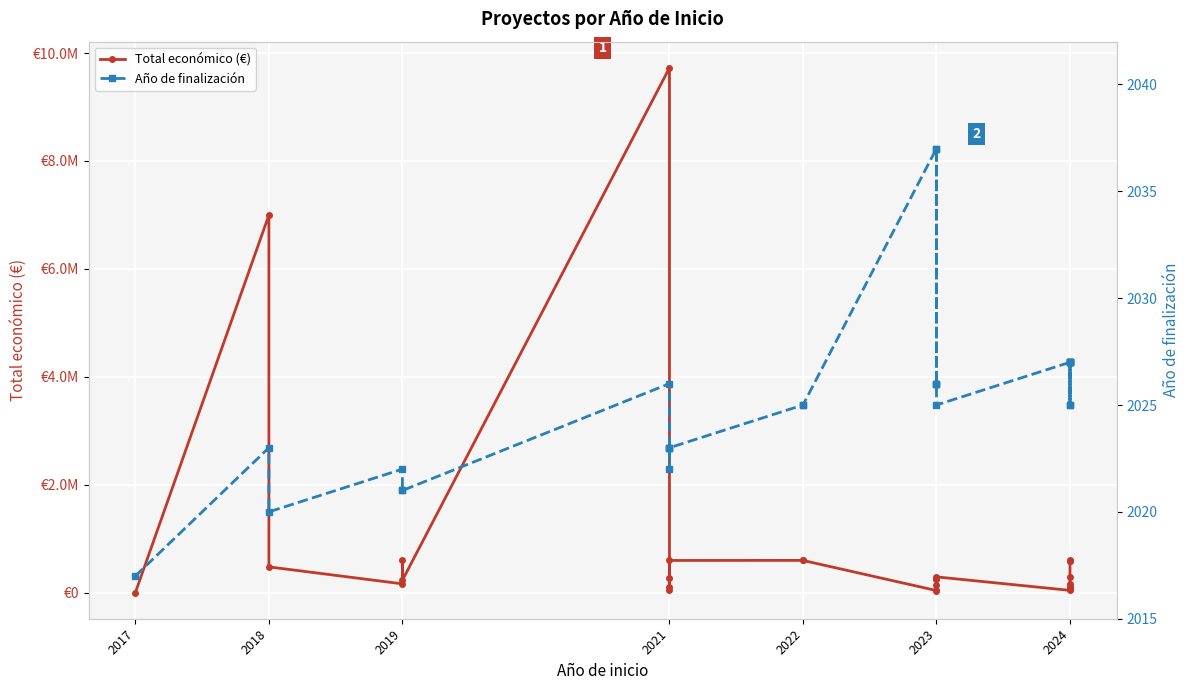

Reading right to left, extract all data points from this chart.

Total económico (€): 615375	595436	593715	283527	80498	160226	98920	44191	294224	150000	250000	59106	250000	40876	599022	599754	598659	98619	278602	49977	9724763	232189	600000	165000	479500	6998911	4800
Año de finalización: 2027	2027	2027	2025	2027	2025	2027	2027	2025	2026	2026	2037	2026	2037	2025	2025	2023	2023	2023	2022	2026	2021	2021	2022	2020	2023	2017